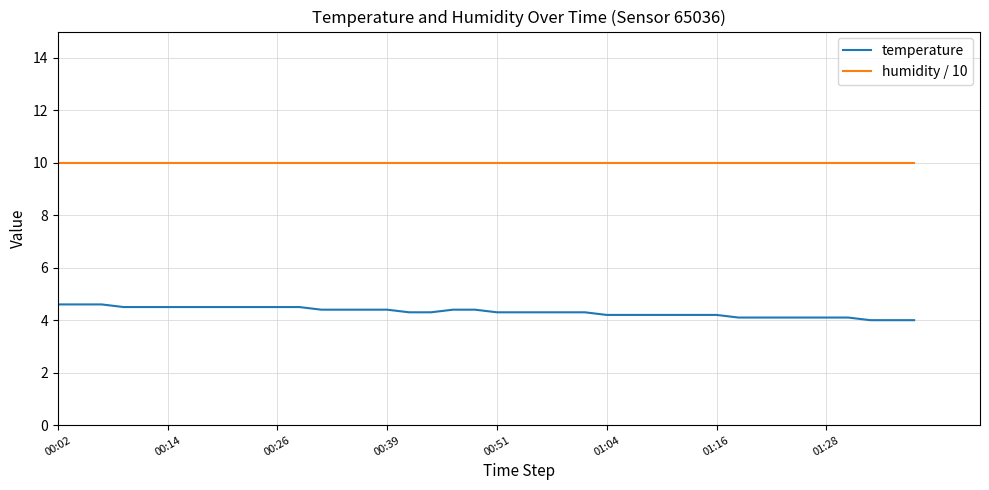

True or false: humidity / 10 and temperature cross at least once.

False